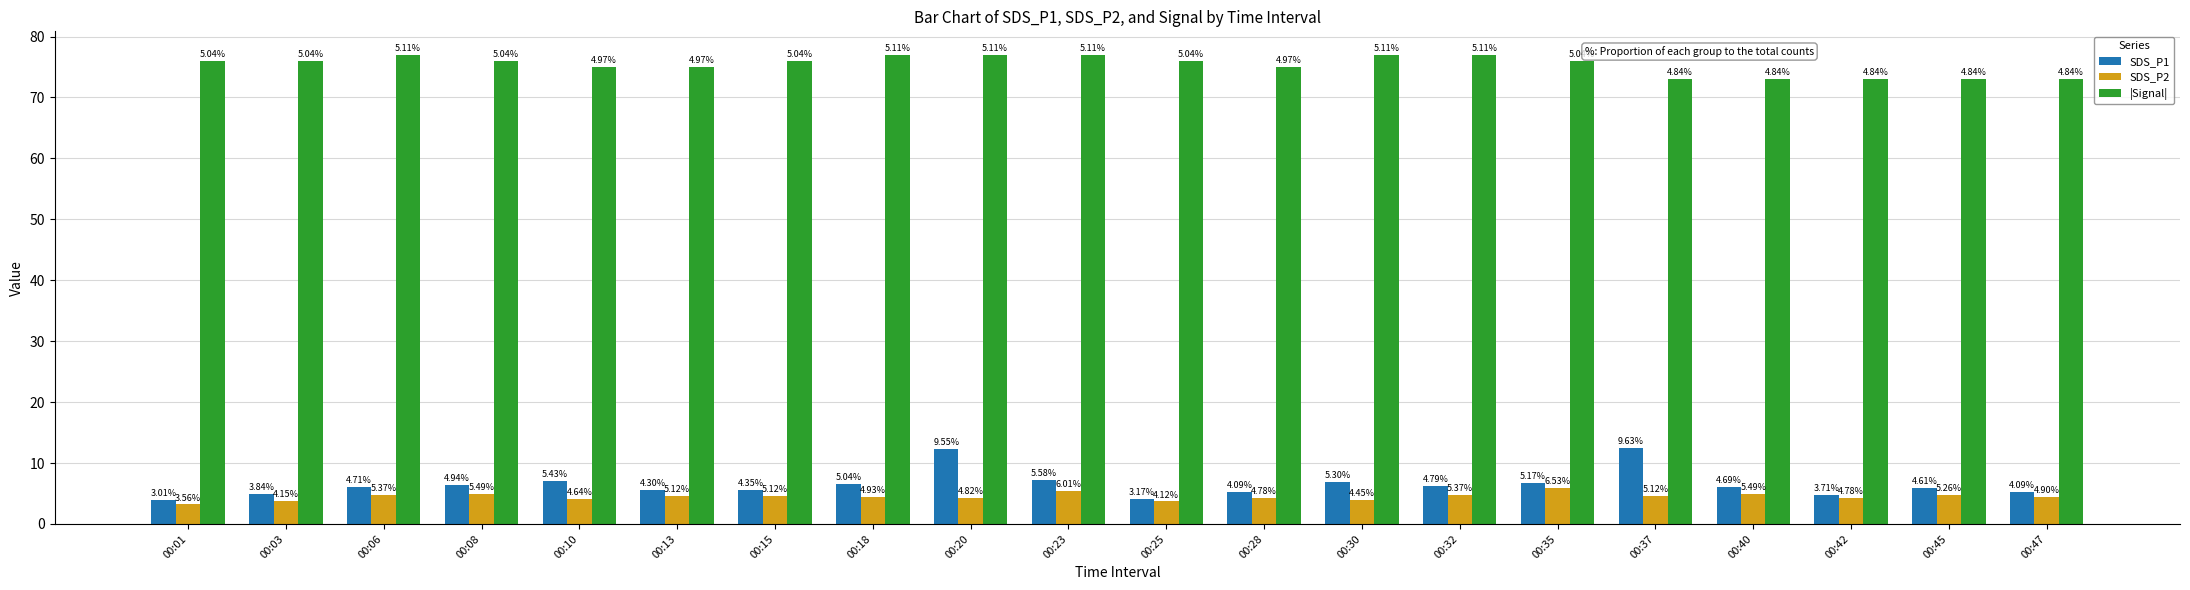

What is the sum of all |Signal| values?

1508.0